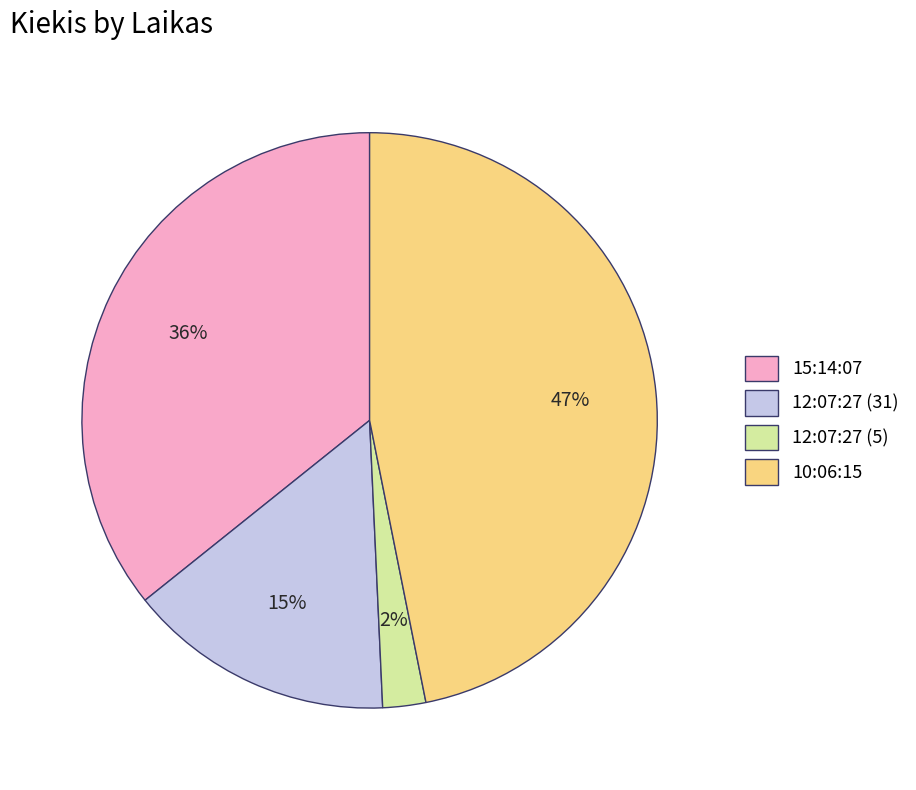

How many segments does this pie chart have?

4